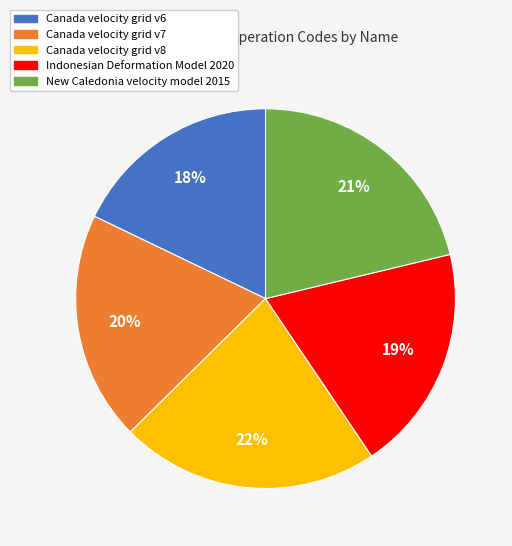

Is the sum of New Caledonia velocity model 2015 and Canada velocity grid v8 greater than half?

No